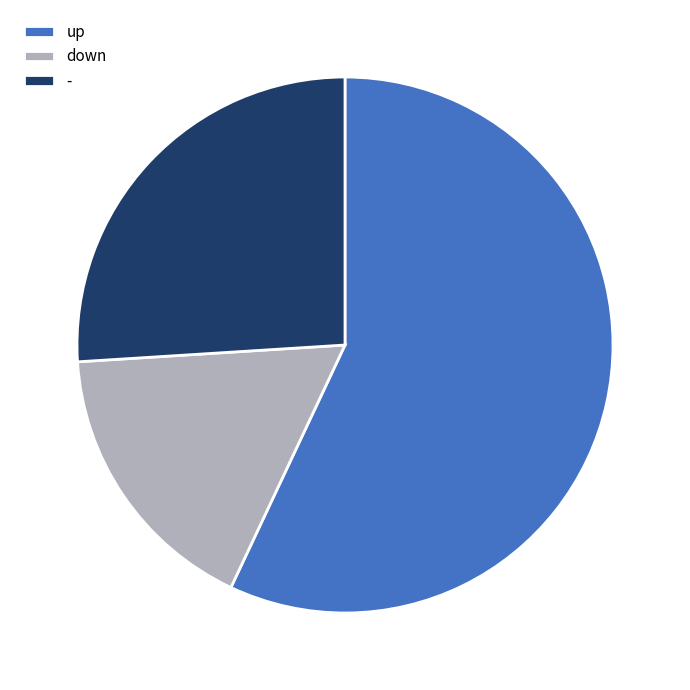

Do up and - together represent more than half of the pie?

Yes